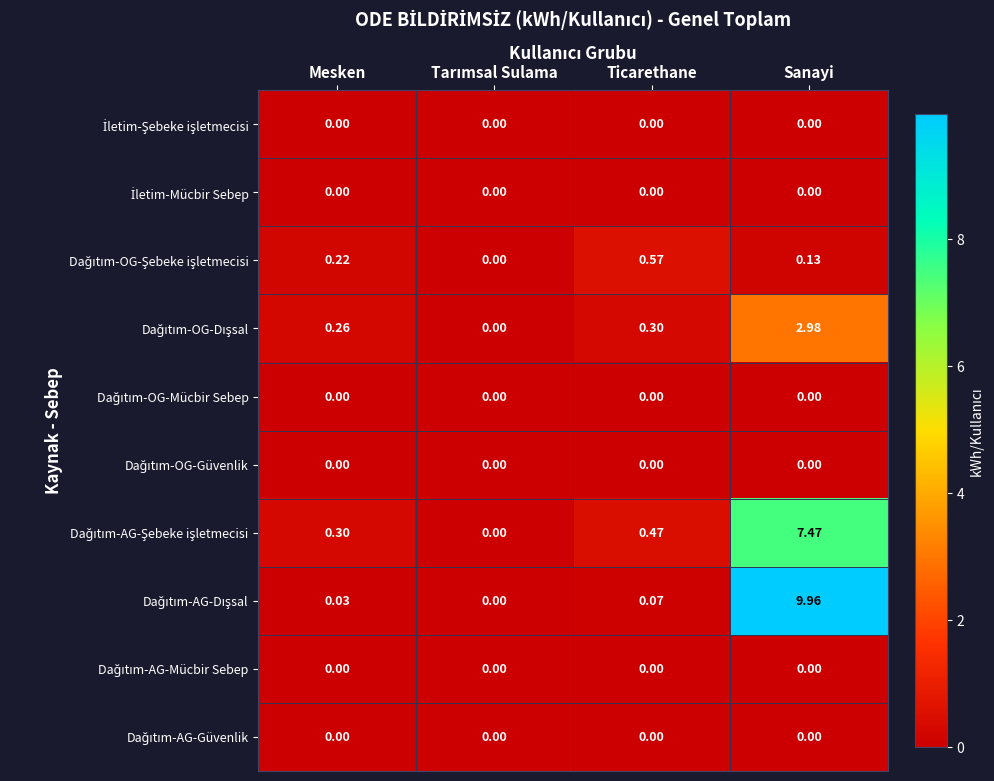

Count the number of categories in the chart.

4